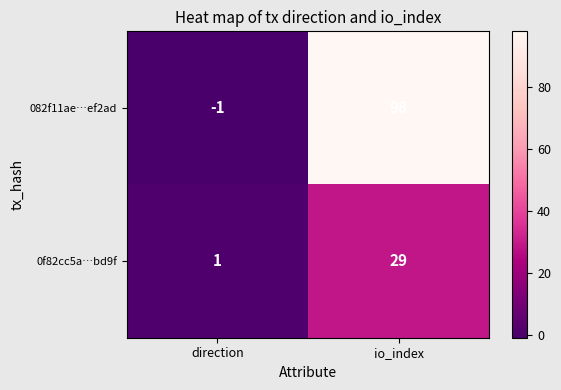

Rank the series by their maximum value, from lowest to highest.

0f82cc5a…bd9f, 082f11ae…ef2ad